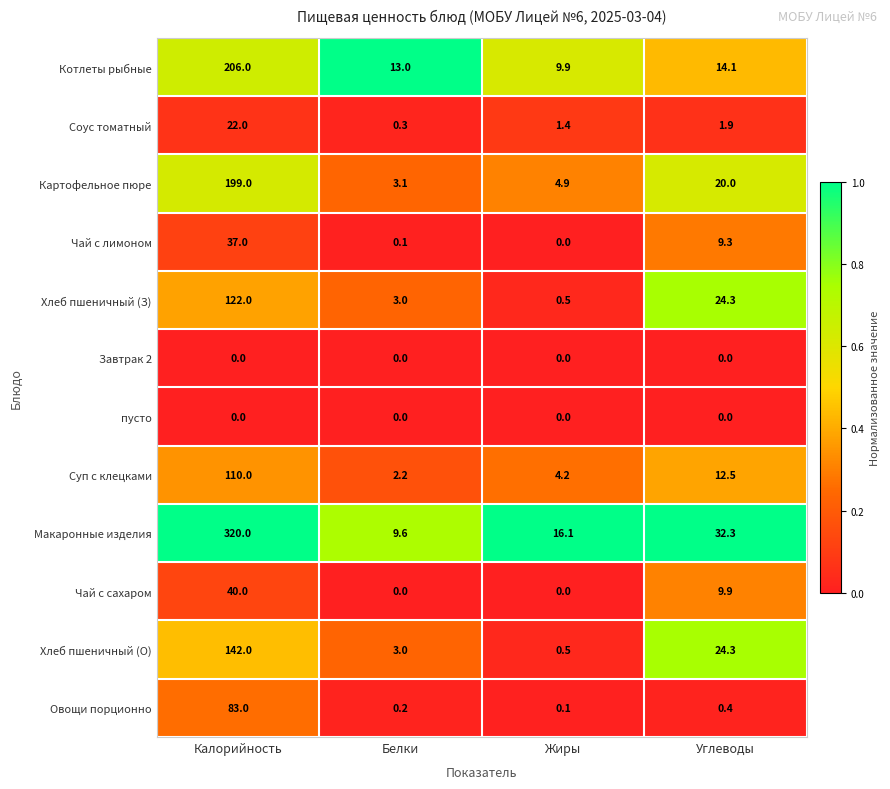

Where is Чай с лимоном nearest to the value 18?

Углеводы